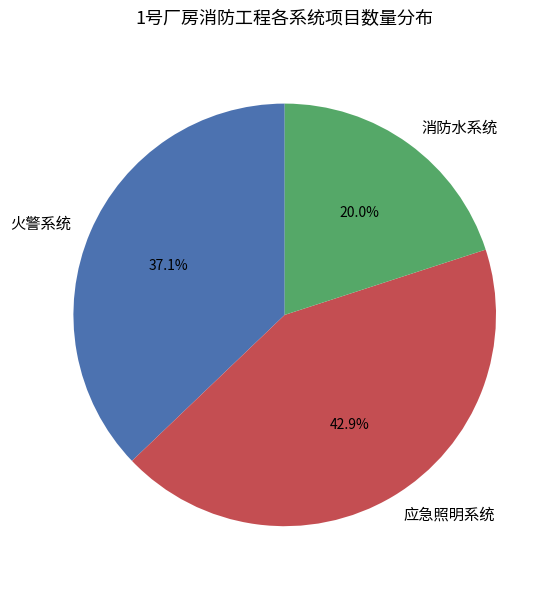

Rank the categories by value from highest to lowest.

应急照明系统, 火警系统, 消防水系统